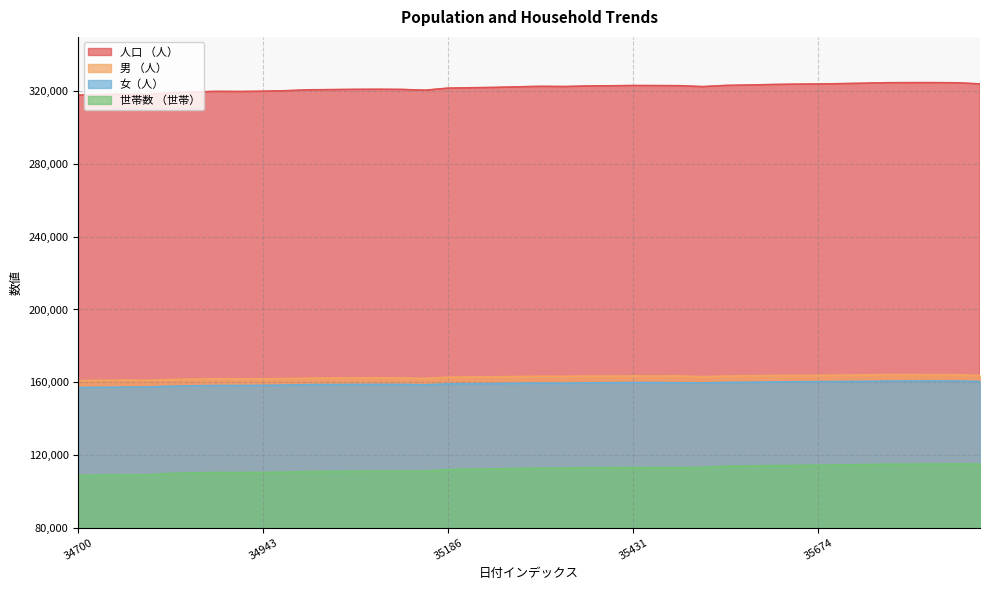

How many lines are shown in the chart?

4